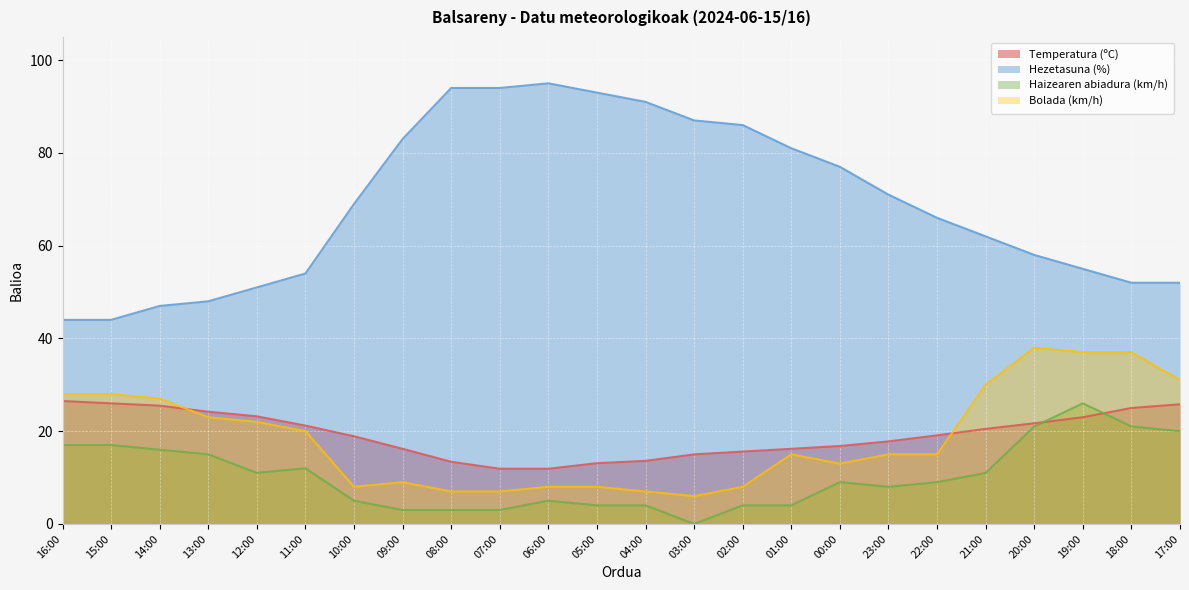

Where do Temperatura (ºC) and Haizearen abiadura (km/h) first cross each other?

20:00 and 19:00